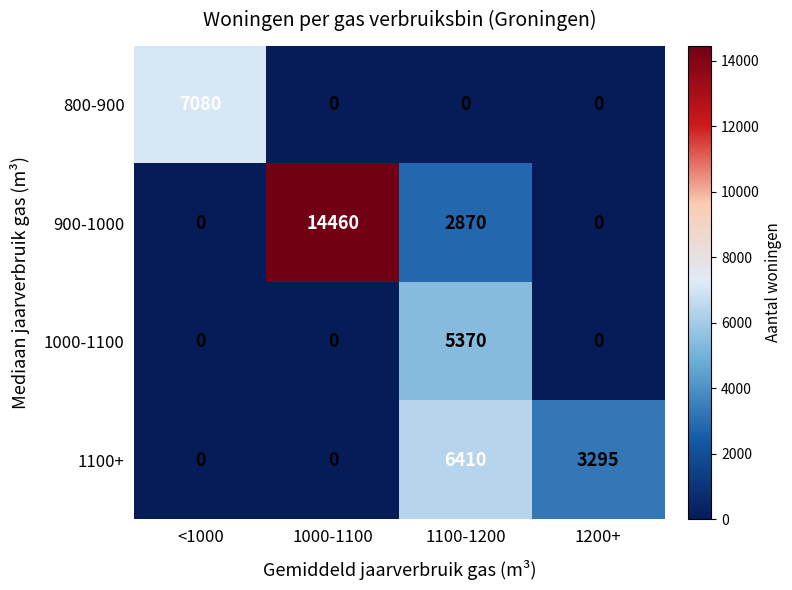

List the series in order of their peak value, highest first.

900-1000, 800-900, 1100+, 1000-1100